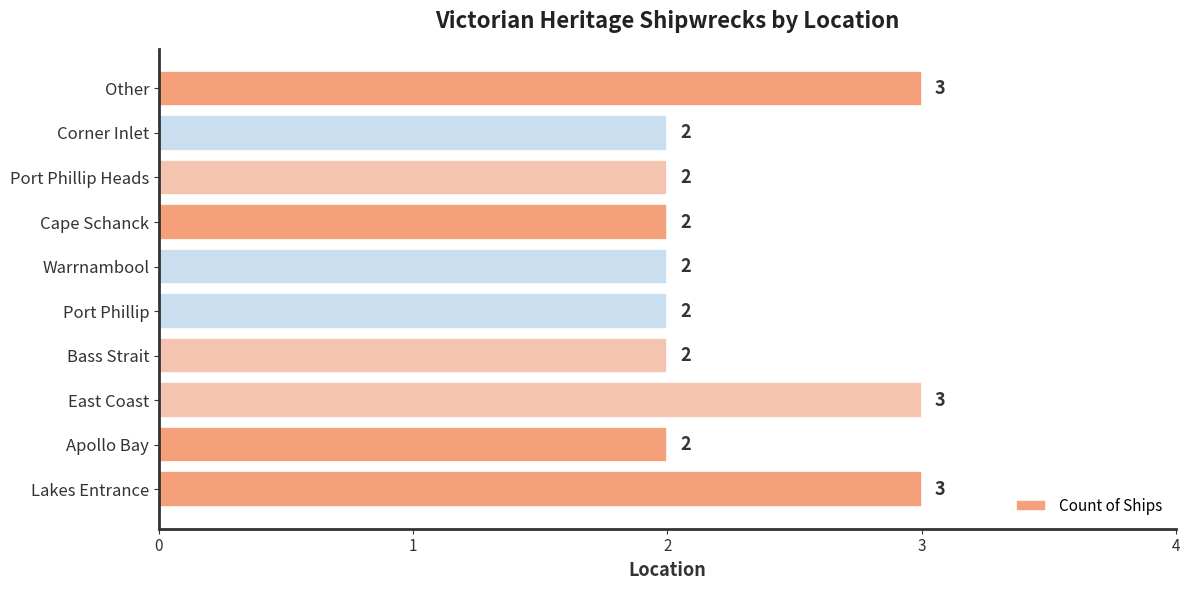

Are the bars grouped side by side (vs. stacked)?

No